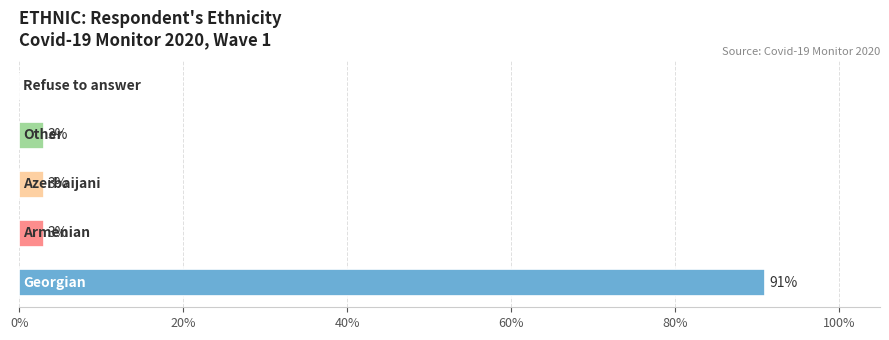

What is the sum of all values?

100